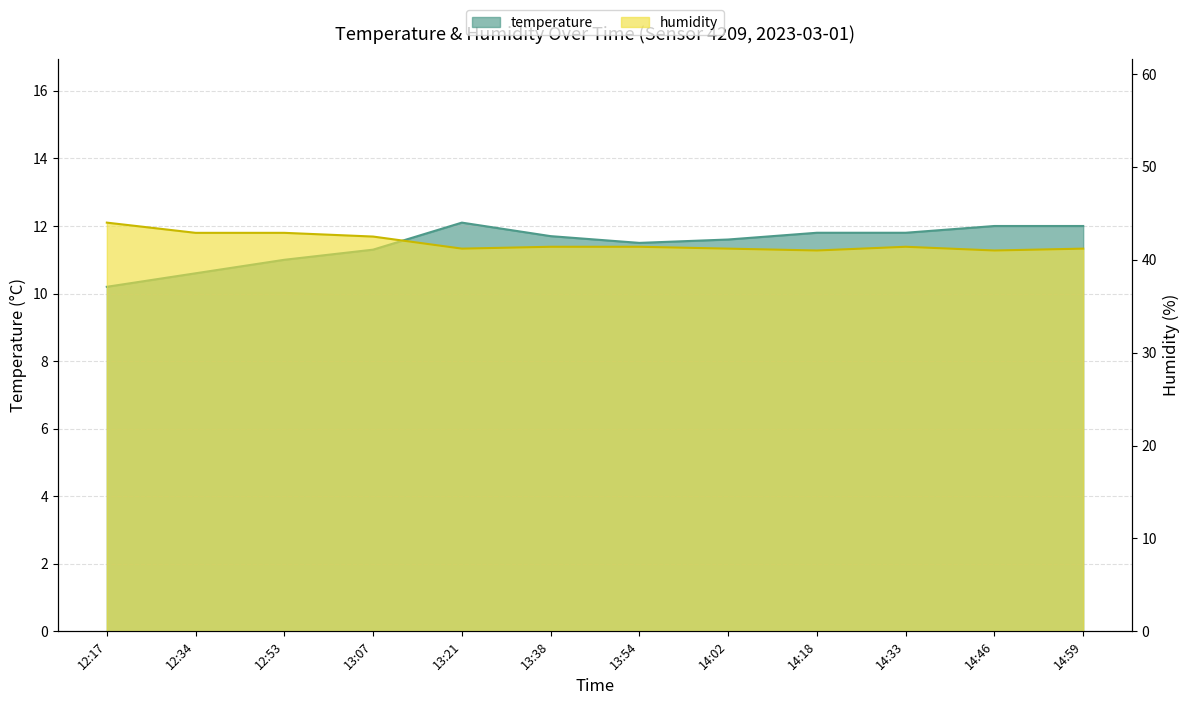

What is the approximate value of temperature at 13:21?

12.1